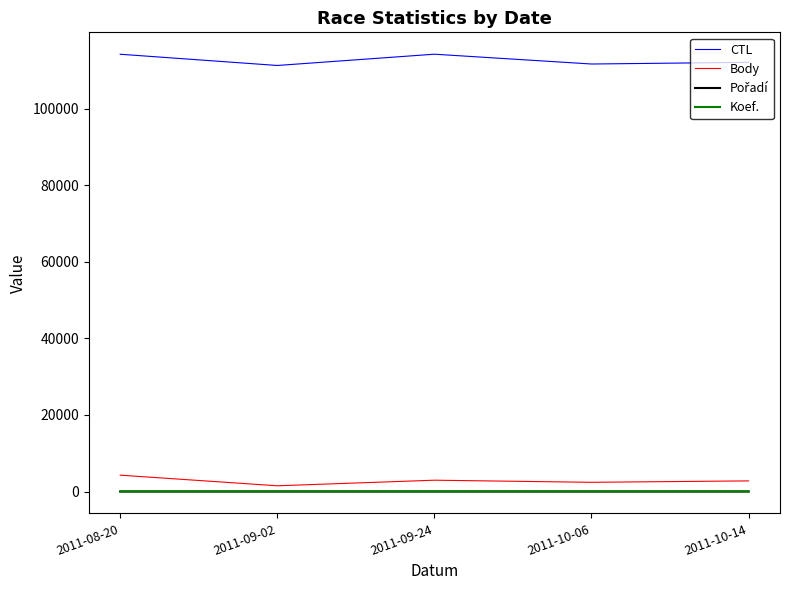

What is the total value across all series at 2011-10-06?

114127